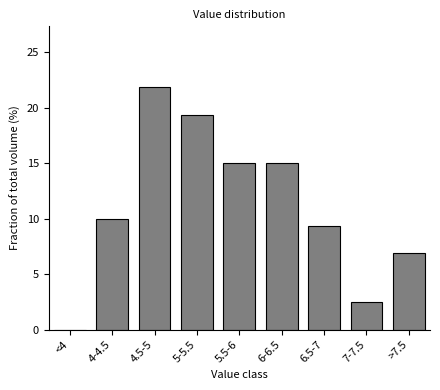

Reading left to right, extract all data points from this chart.

<4=0.0	4-4.5=10.0	4.5-5=21.9	5-5.5=19.4	5.5-6=15.0	6-6.5=15.0	6.5-7=9.4	7-7.5=2.5	>7.5=6.9